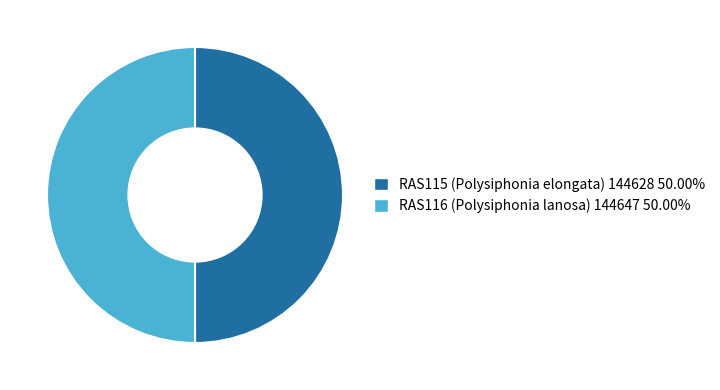

What is the ratio of the value at RAS115 (Polysiphonia elongata) 144628 50.00% to the value at RAS116 (Polysiphonia lanosa) 144647 50.00%?

1.0